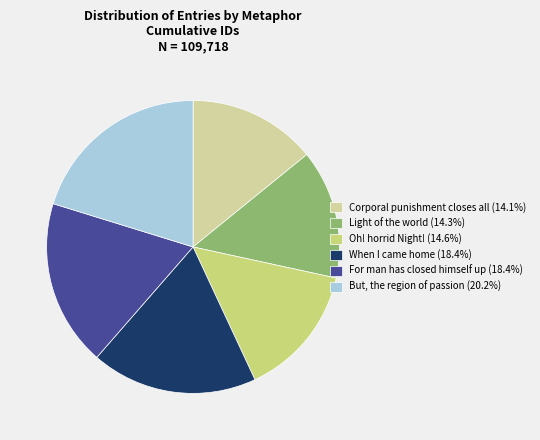

Which has a higher value, Light of the world or But, the region of passion?

But, the region of passion